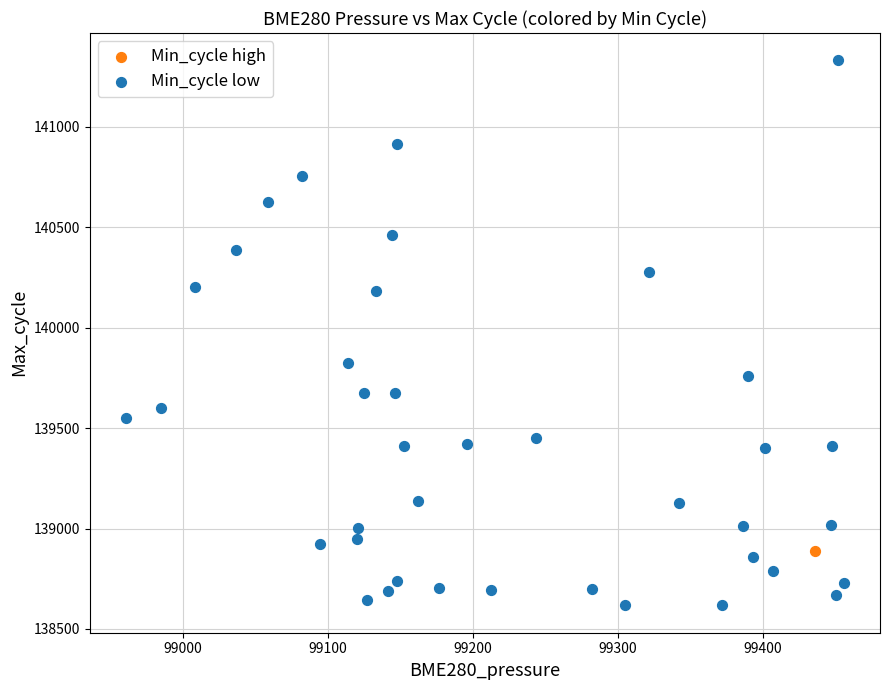

What are all the series names shown in the legend?

Min_cycle high, Min_cycle low